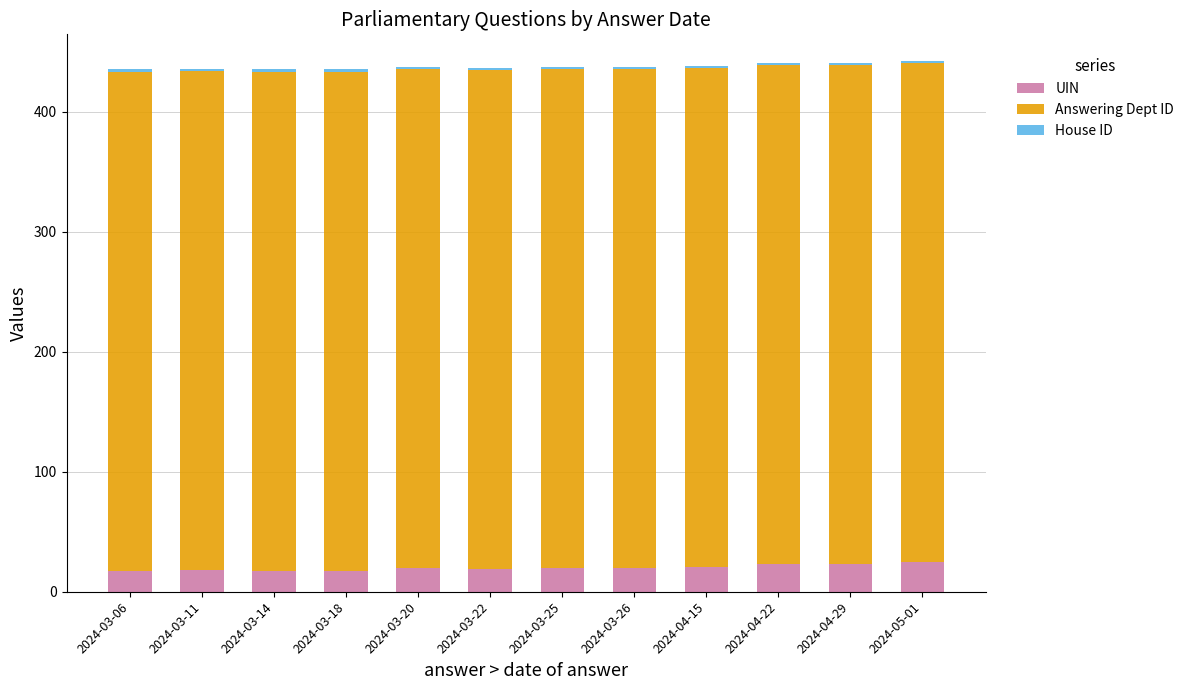

Is it true that UIN equals 17.8 at 2024-03-11?

True